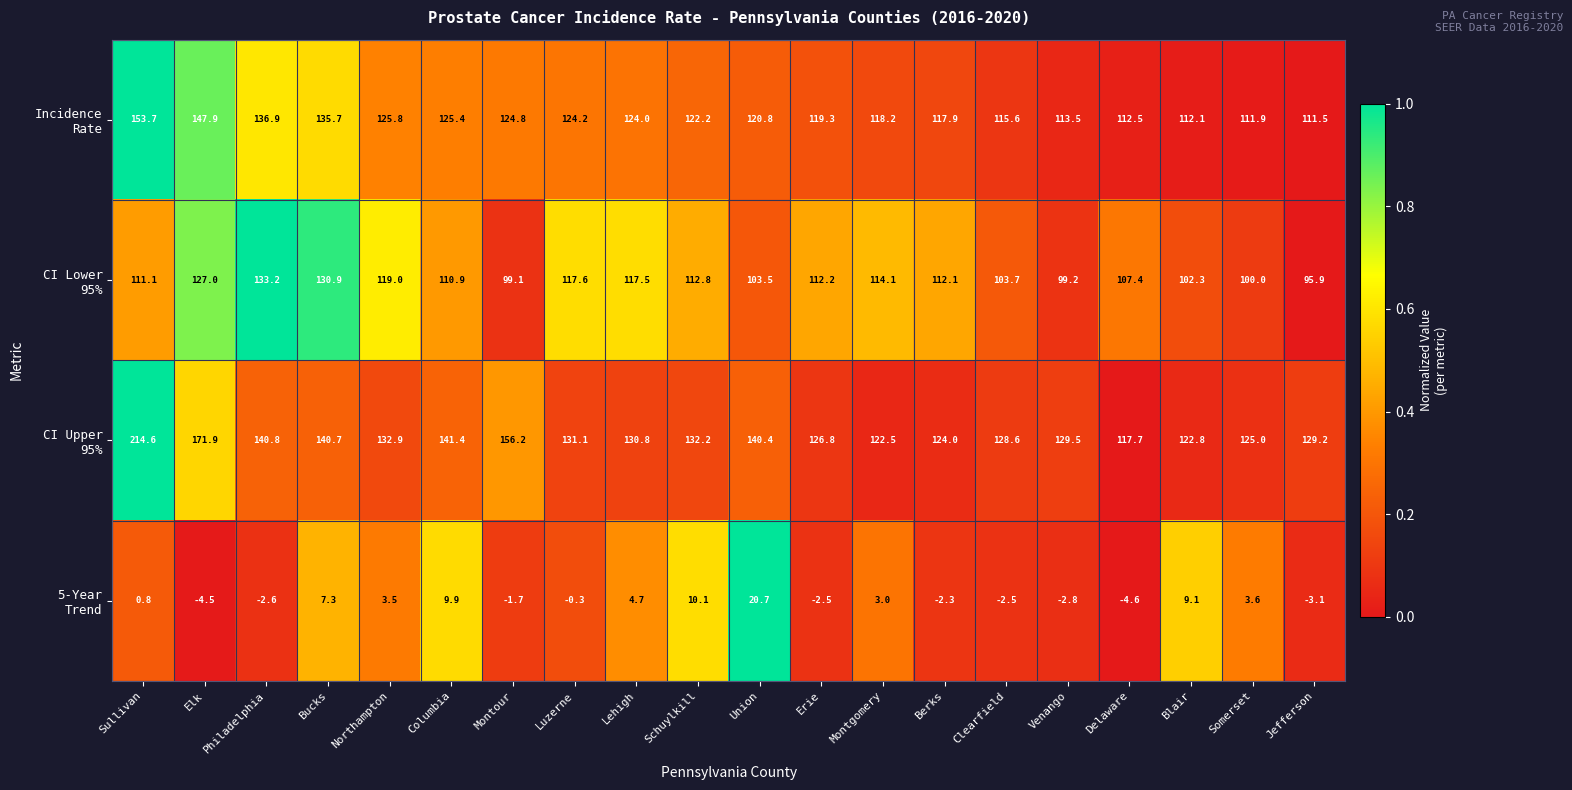

What is the spread (max minus min) of values at Jefferson?

132.3